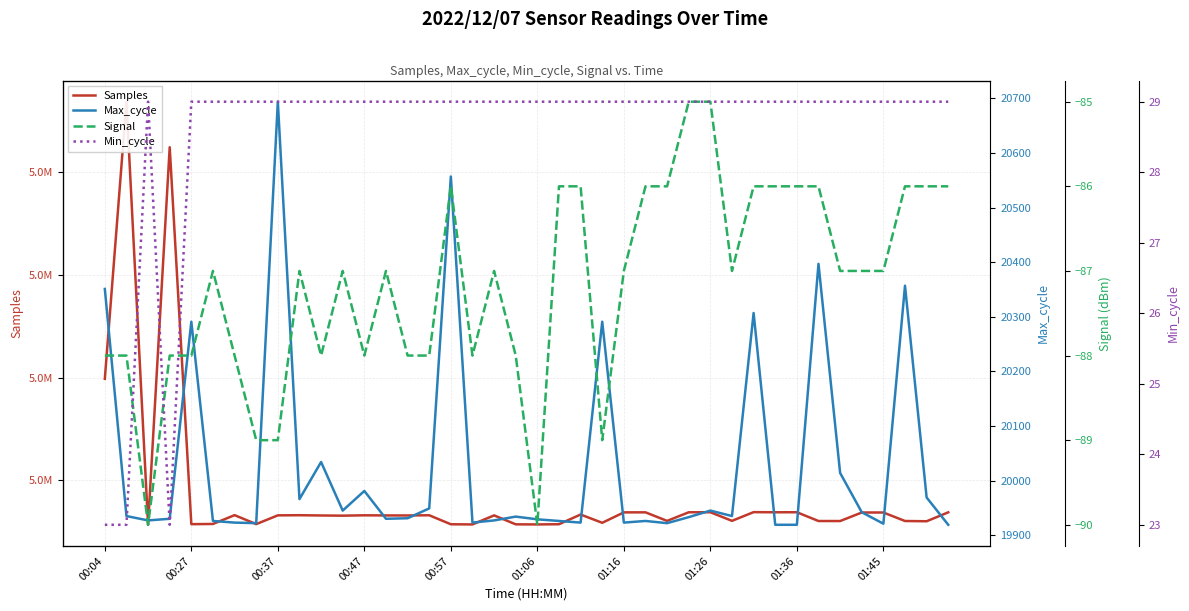

What position from the left is 10?

11